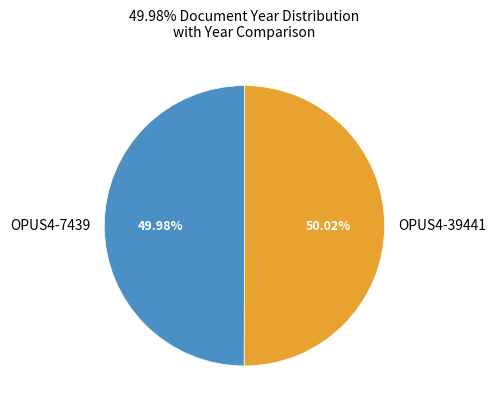

How many slices are in this pie chart?

2